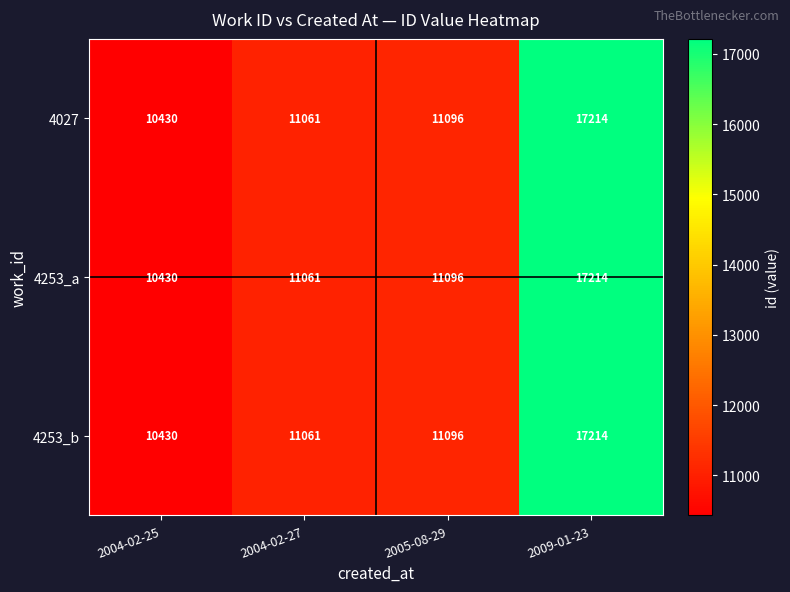

What value does the 4253_b series have at 2009-01-23, to the nearest 10?

17210